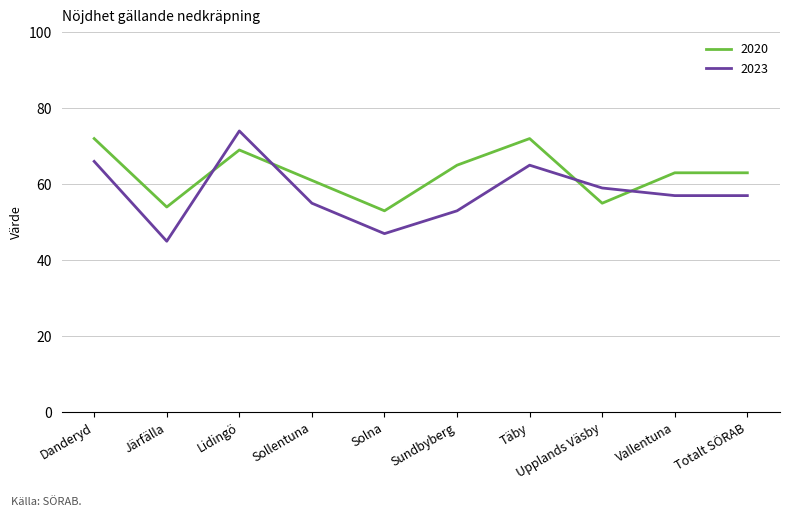

Which series has the largest total across all categories?

2020